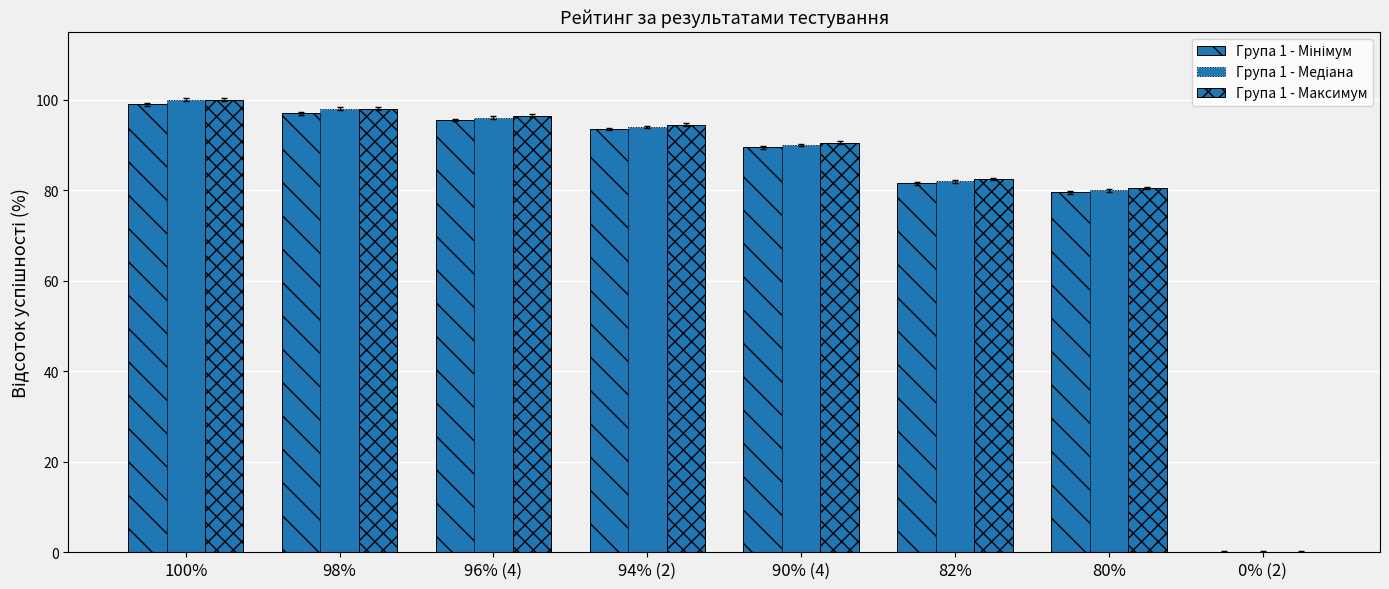

List the series in order of their overall mean, highest first.

Група 1 - Максимум, Група 1 - Медіана, Група 1 - Мінімум